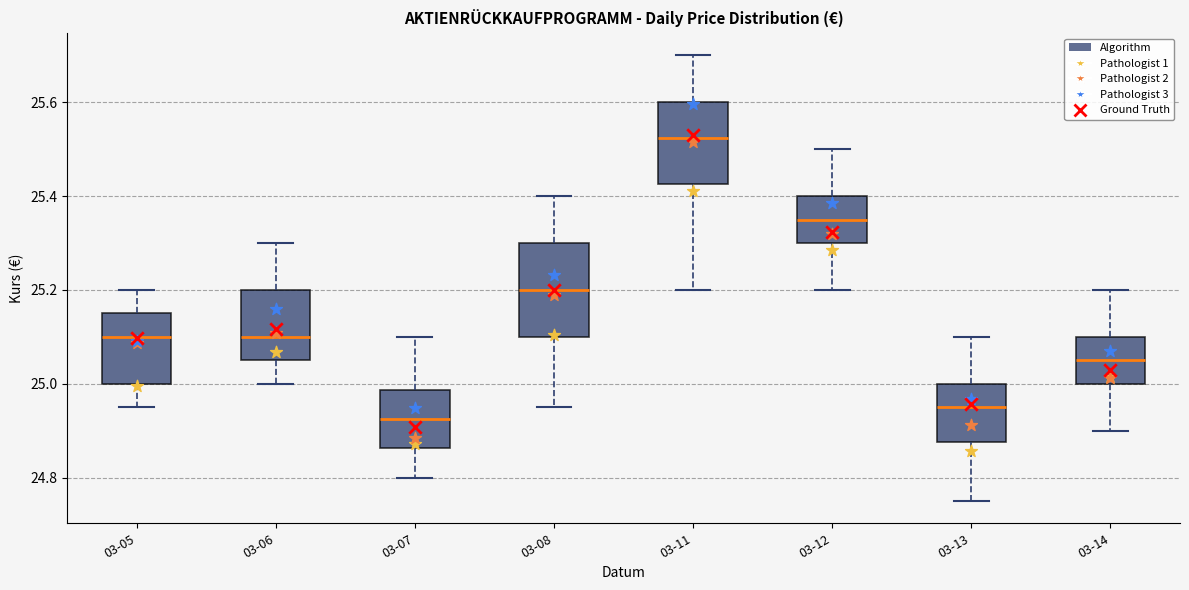

Reading left to right, transcribe this box plot: for each box, give where its median line is, the range the box spans, and where its two whiskers end, as read against the y-axis. The values are not printed on the chart, so give them approximately, as read against the axis.

03-05: median 25.10, box 25.00 to 25.16, whiskers 24.96 to 25.20
03-06: median 25.10, box 25.06 to 25.20, whiskers 25.00 to 25.30
03-07: median 24.92, box 24.86 to 24.98, whiskers 24.80 to 25.10
03-08: median 25.20, box 25.10 to 25.30, whiskers 24.96 to 25.40
03-11: median 25.52, box 25.42 to 25.60, whiskers 25.20 to 25.70
03-12: median 25.36, box 25.30 to 25.40, whiskers 25.20 to 25.50
03-13: median 24.96, box 24.88 to 25.00, whiskers 24.76 to 25.10
03-14: median 25.06, box 25.00 to 25.10, whiskers 24.90 to 25.20